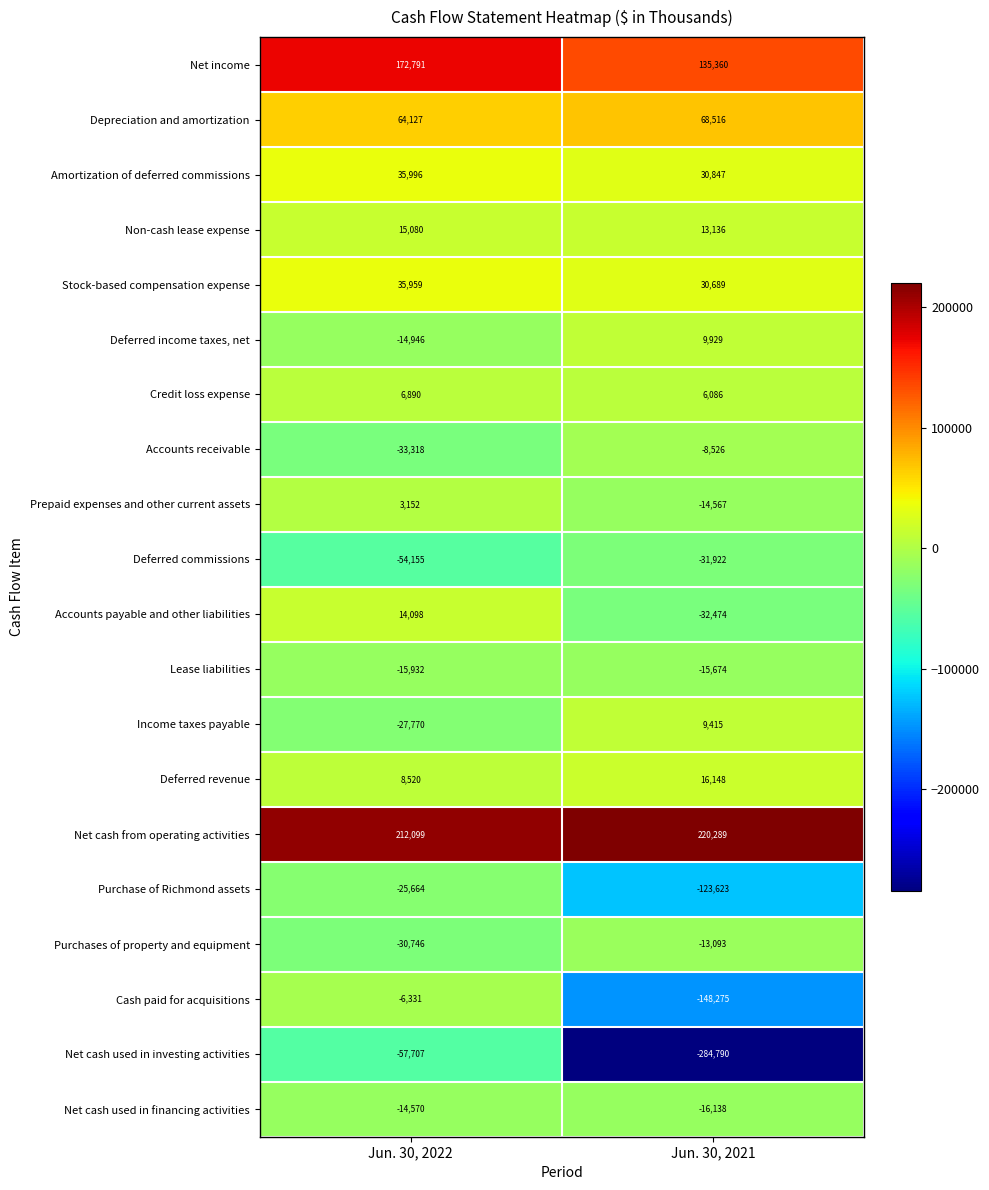

At Jun. 30, 2021, list the series in order from largest to smallest.

Net cash from operating activities, Net income, Depreciation and amortization, Amortization of deferred commissions, Stock-based compensation expense, Deferred revenue, Non-cash lease expense, Deferred income taxes, net, Income taxes payable, Credit loss expense, Accounts receivable, Purchases of property and equipment, Prepaid expenses and other current assets, Lease liabilities, Net cash used in financing activities, Deferred commissions, Accounts payable and other liabilities, Purchase of Richmond assets, Cash paid for acquisitions, Net cash used in investing activities